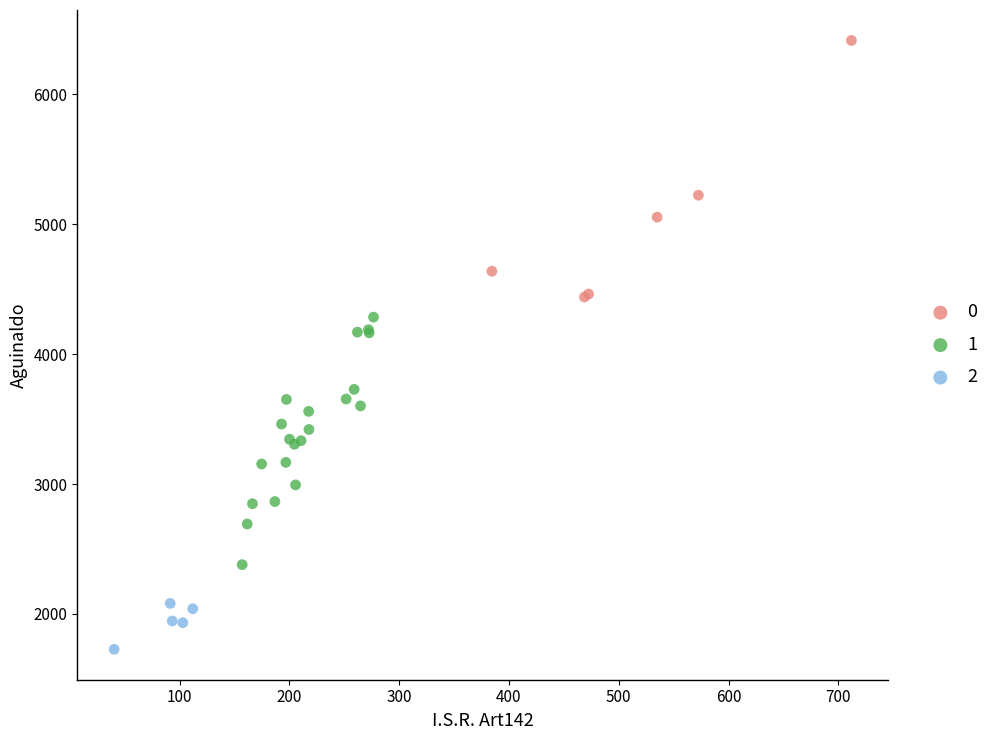

What are all the series names shown in the legend?

0, 1, 2